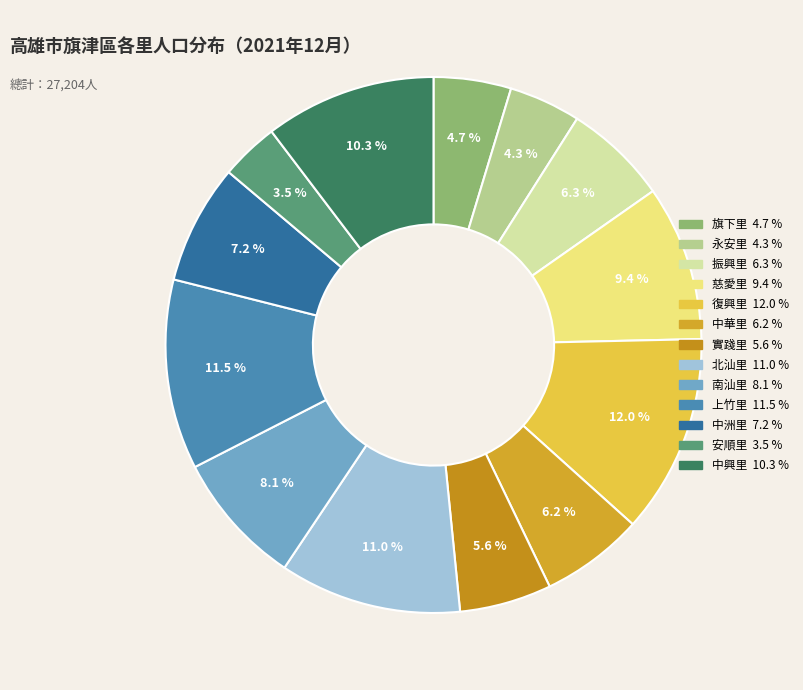

To the nearest percent, what is the difference between the 復興里 and 實踐里 slice percentages?

6%